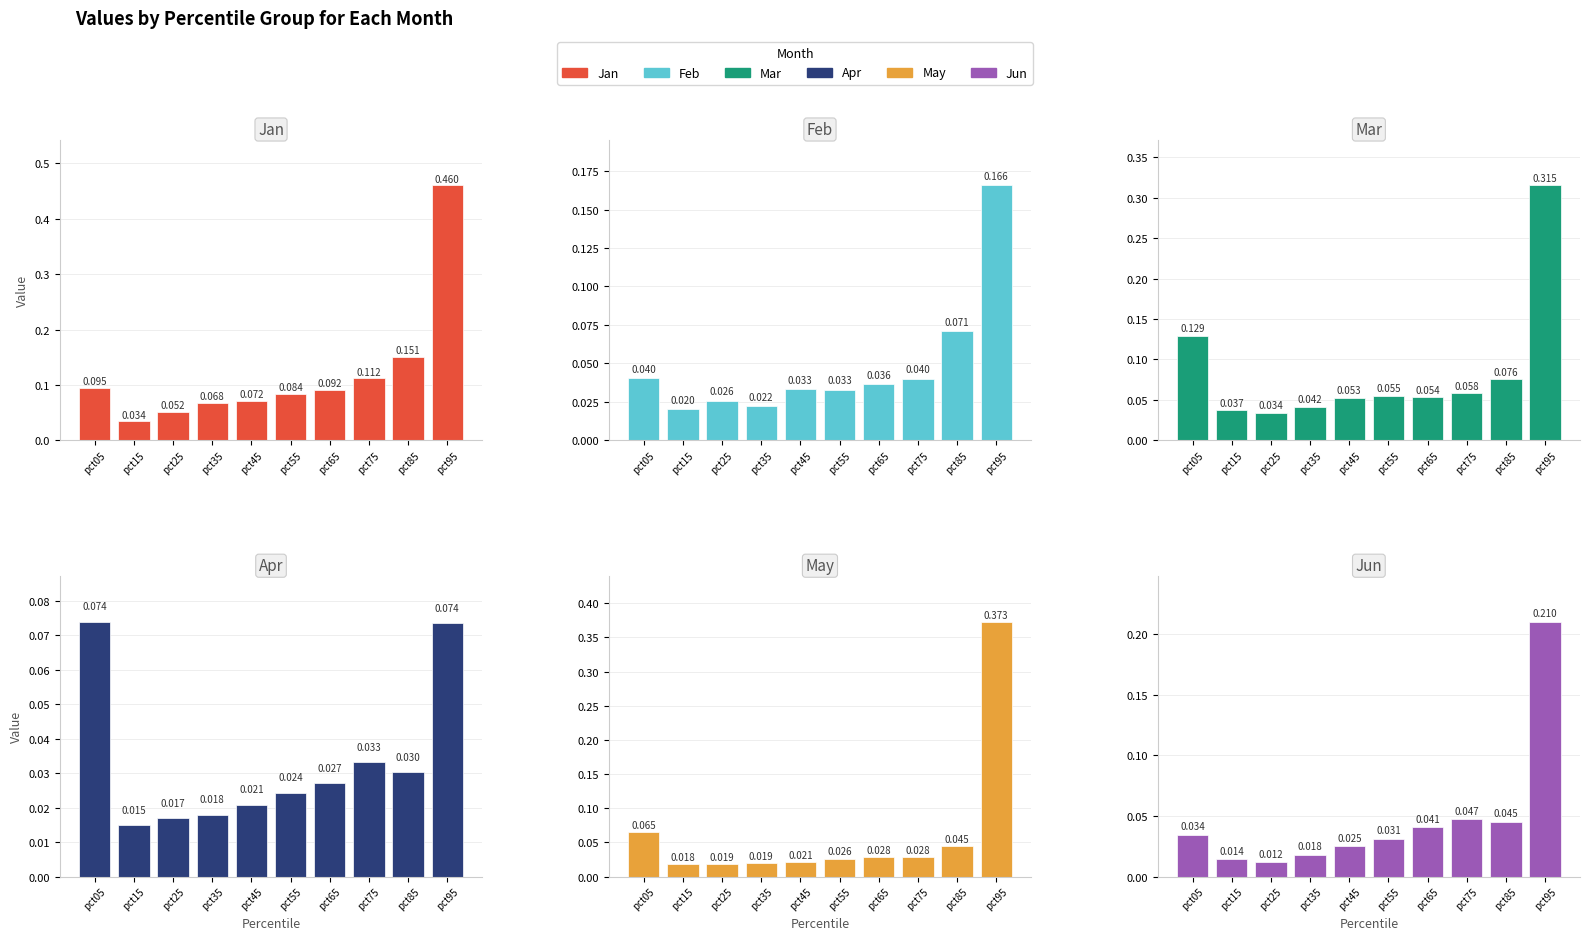

What are all the series names shown in the legend?

Jan, Feb, Mar, Apr, May, Jun